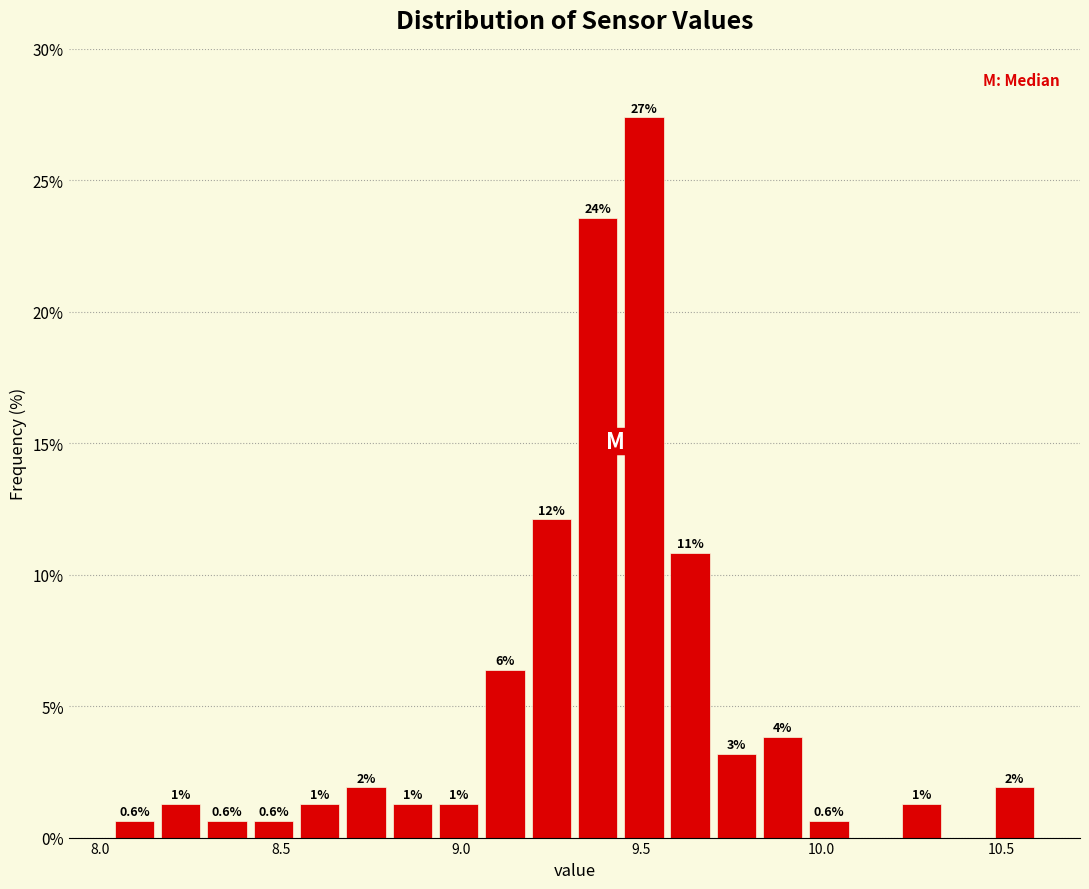

Read against the x-axis, roughly where is the centre of the tallest bar?

9.50